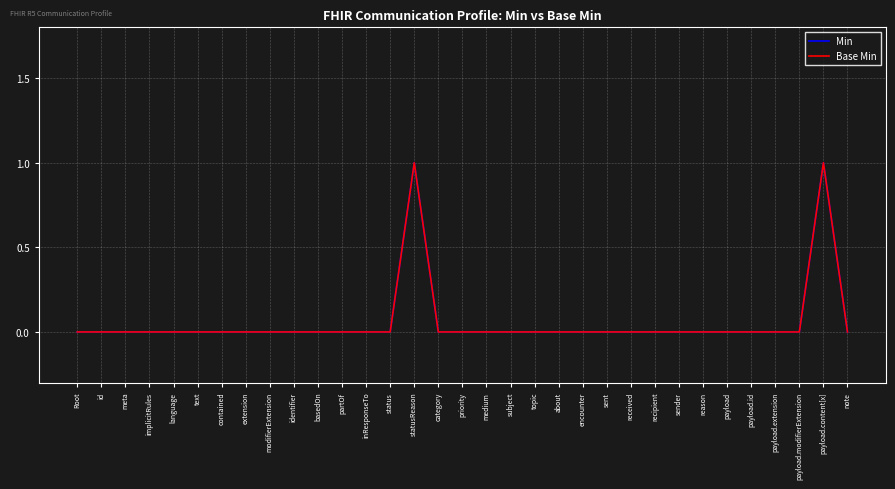

List the series in order of their peak value, highest first.

Min, Base Min